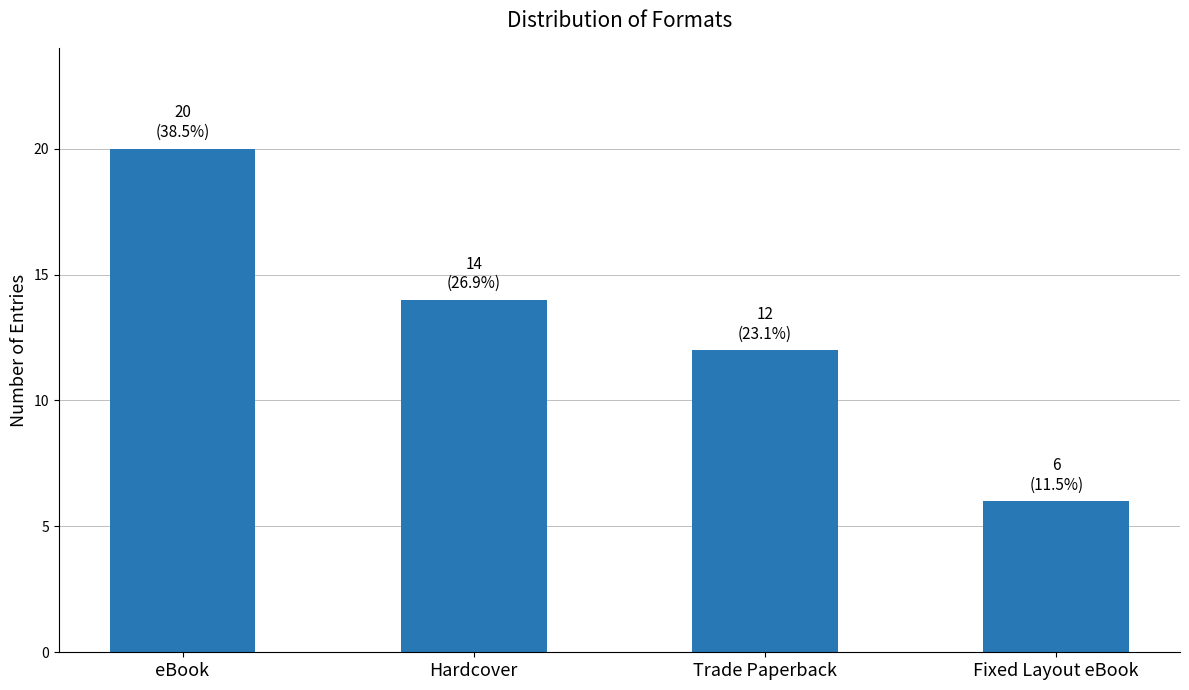

Are the bars grouped side by side (vs. stacked)?

No